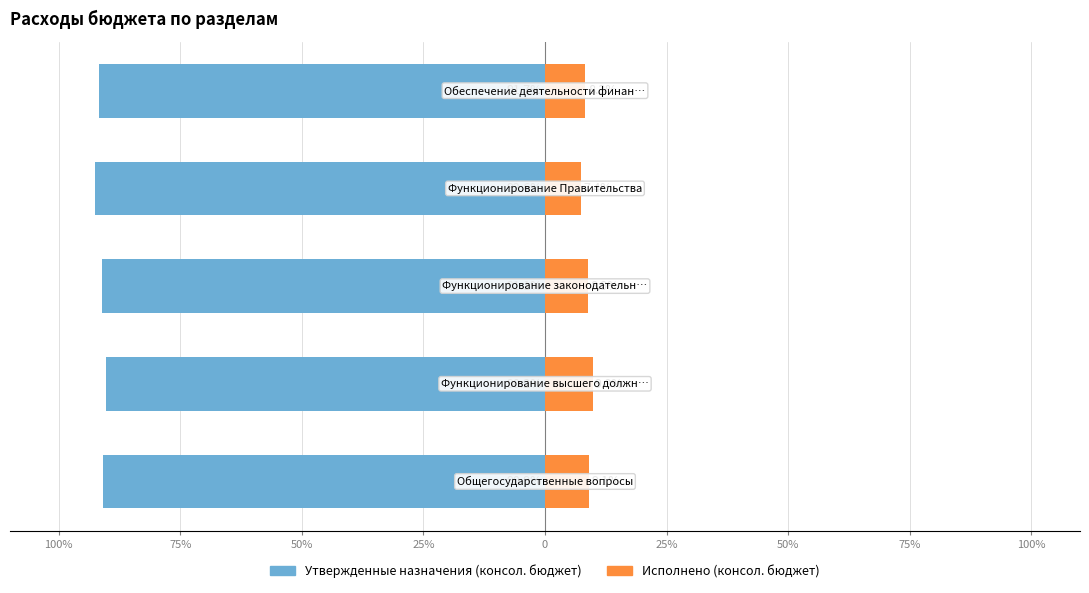

Reading left to right, what are all the values shown in this chart?

Утвержденные назначения (консол. бюджет): 100%=-90.9	75%=-90.2	50%=-91.1	25%=-92.6	0=-91.7
Исполнено (консол. бюджет): 100%=9.1	75%=9.8	50%=8.9	25%=7.4	0=8.3